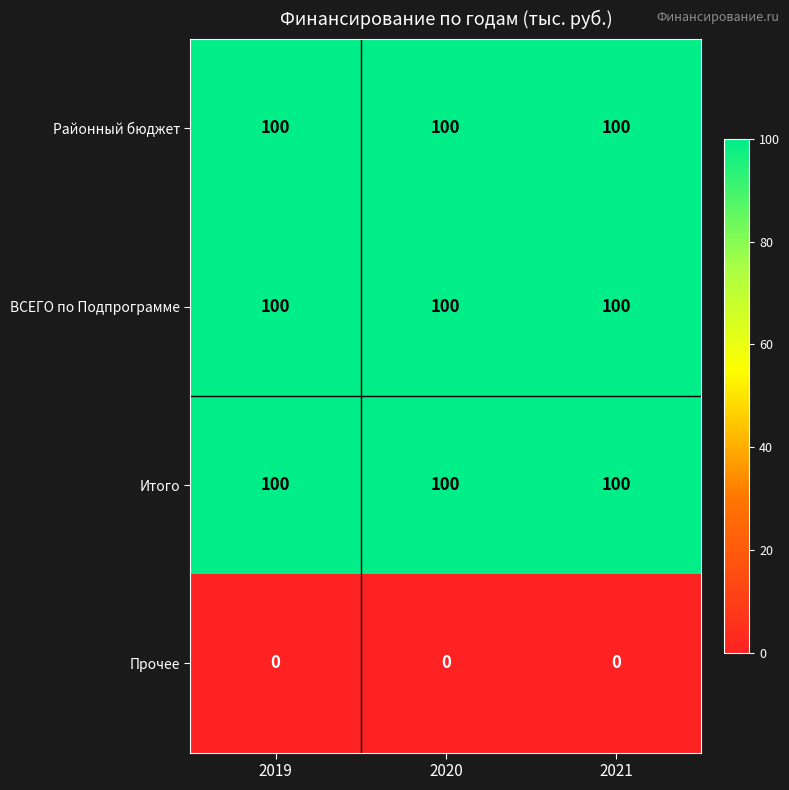

What value does the Районный бюджет series have at 2021?

100